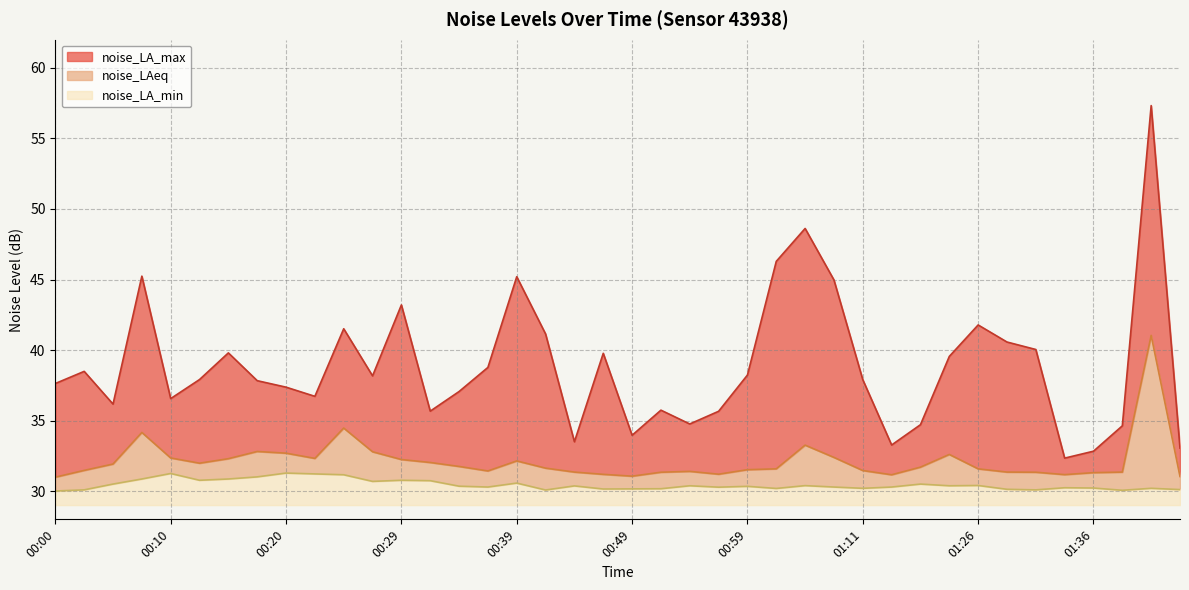

Which series has the largest total across all categories?

noise_LA_max